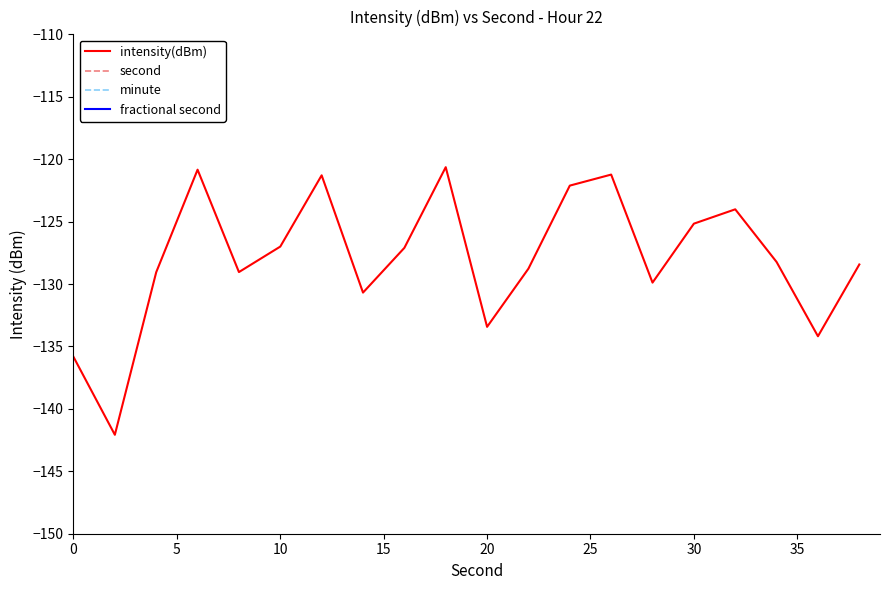

Reading right to left, list all the values displayed in this chart.

intensity(dBm): -128.4	-134.2	-128.2	-124.0	-125.2	-129.9	-121.2	-122.1	-128.8	-133.4	-120.6	-127.1	-130.7	-121.3	-127.0	-129.0	-120.8	-129.1	-142.1	-135.8
second: 38.0	36.0	34.0	32.0	30.0	28.0	26.0	24.0	22.0	20.0	18.0	16.0	14.0	12.0	10.0	8.0	6.0	4.0	2.0	0.0
minute: 0.0	0.0	0.0	0.0	0.0	0.0	0.0	0.0	0.0	0.0	0.0	0.0	0.0	0.0	0.0	0.0	0.0	0.0	0.0	0.0
fractional second: 0.0	0.0	0.0	0.0	0.0	0.0	0.0	0.0	0.0	0.0	0.0	0.0	0.0	0.0	0.0	0.0	0.0	0.0	0.0	0.0